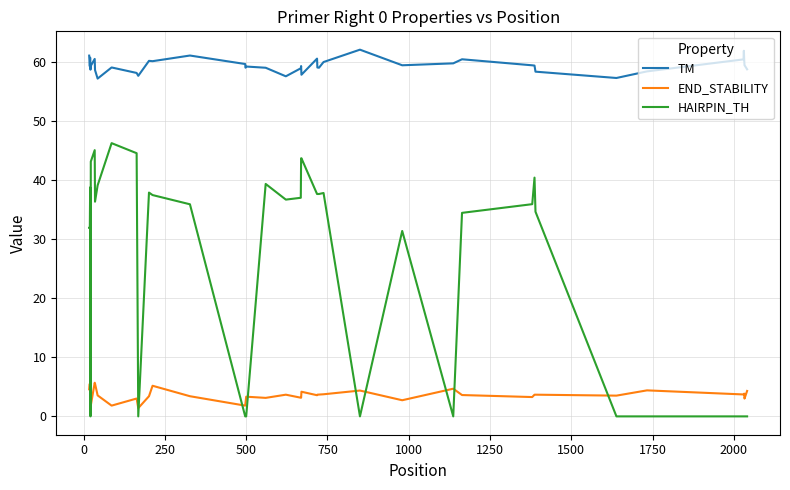

True or false: TM and HAIRPIN_TH intersect in this chart.

False